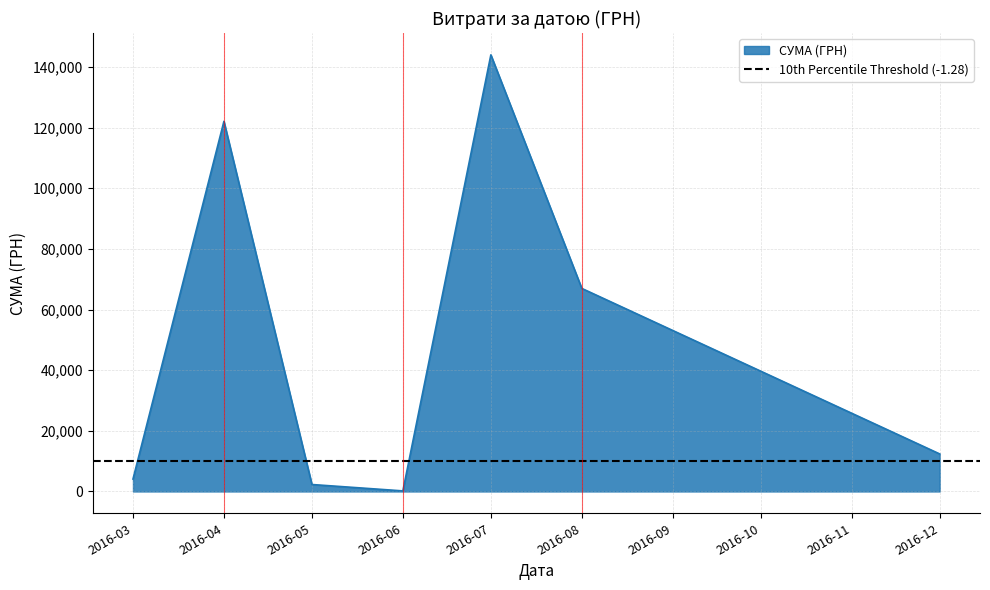

What is the value of the 14th point from the left?

3371.8